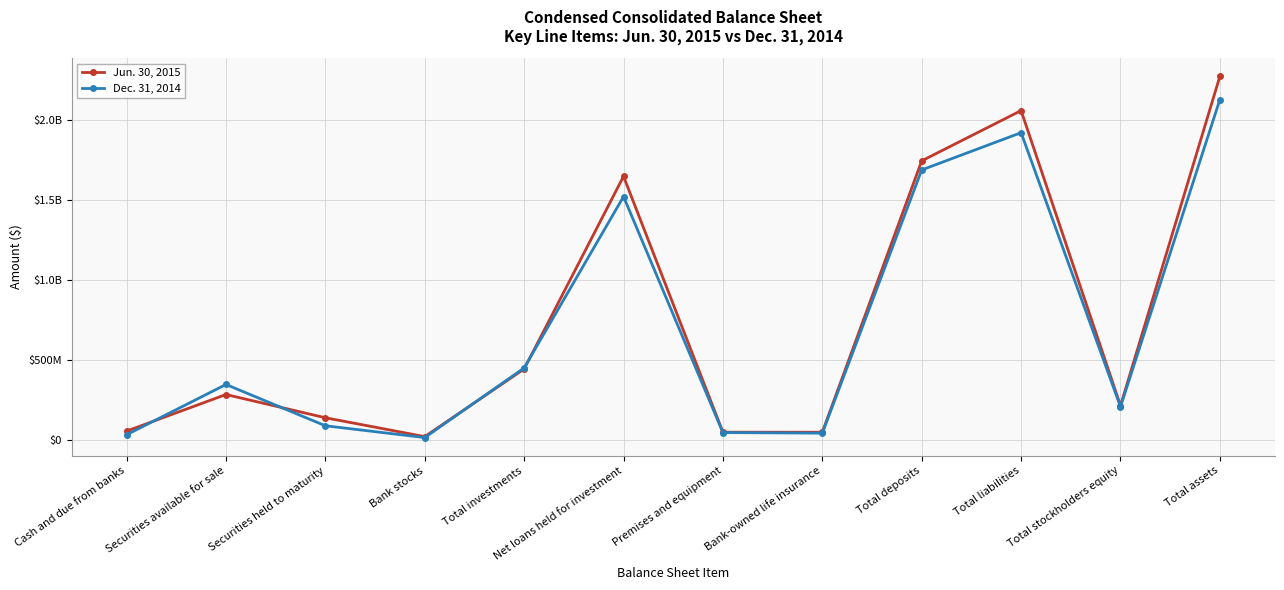

Between Total investments and Total deposits, which series saw the biggest shift?

Jun. 30, 2015